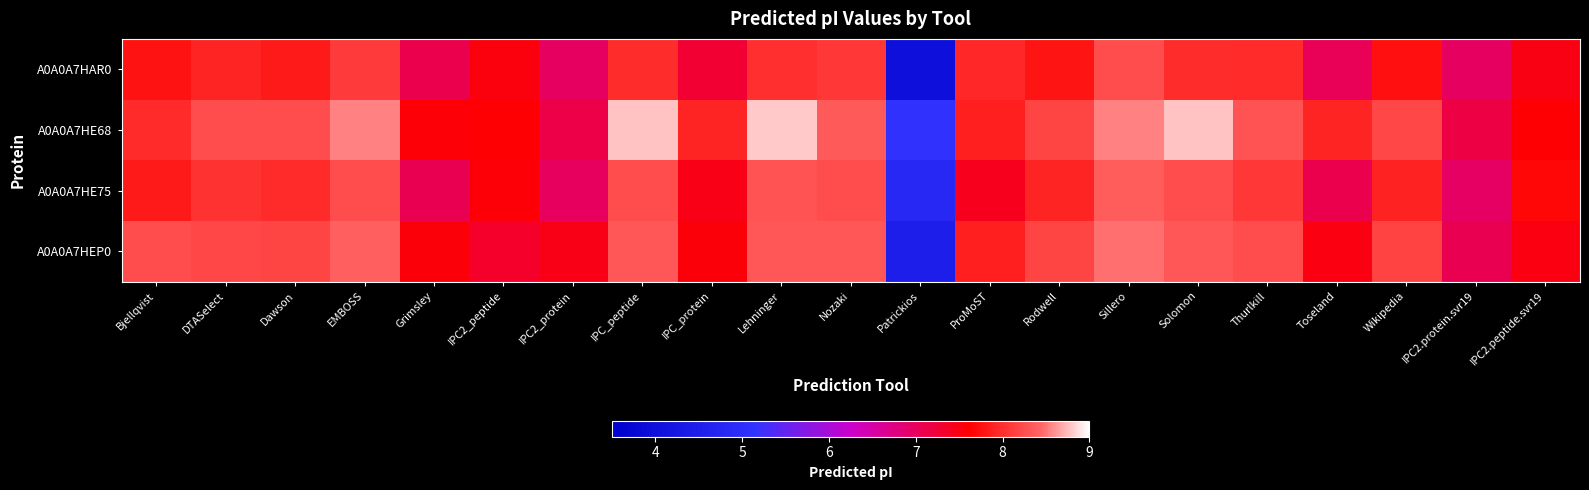

Reading left to right, list all the values displayed in this chart.

A0A0A7HAR0: Bjellqvist=7.8	DTASelect=7.9	Dawson=7.8	EMBOSS=8.1	Grimsley=7.1	IPC2_peptide=7.5	IPC2_protein=7.0	IPC_peptide=8.0	IPC_protein=7.3	Lehninger=8.0	Nozaki=8.1	Patrickios=4.0	ProMoST=7.9	Rodwell=7.8	Sillero=8.2	Solomon=8.0	Thurlkill=8.0	Toseland=7.0	Wikipedia=7.7	IPC2.protein.svr19=7.0	IPC2.peptide.svr19=7.5
A0A0A7HE68: Bjellqvist=8.0	DTASelect=8.2	Dawson=8.2	EMBOSS=8.5	Grimsley=7.6	IPC2_peptide=7.6	IPC2_protein=7.1	IPC_peptide=8.8	IPC_protein=7.9	Lehninger=8.8	Nozaki=8.3	Patrickios=5.1	ProMoST=7.9	Rodwell=8.2	Sillero=8.5	Solomon=8.8	Thurlkill=8.3	Toseland=7.9	Wikipedia=8.2	IPC2.protein.svr19=7.2	IPC2.peptide.svr19=7.6
A0A0A7HE75: Bjellqvist=7.8	DTASelect=8.0	Dawson=8.0	EMBOSS=8.2	Grimsley=7.1	IPC2_peptide=7.6	IPC2_protein=7.0	IPC_peptide=8.2	IPC_protein=7.5	Lehninger=8.3	Nozaki=8.2	Patrickios=4.8	ProMoST=7.4	Rodwell=7.9	Sillero=8.4	Solomon=8.2	Thurlkill=8.1	Toseland=7.1	Wikipedia=7.9	IPC2.protein.svr19=6.9	IPC2.peptide.svr19=7.7
A0A0A7HEP0: Bjellqvist=8.2	DTASelect=8.2	Dawson=8.2	EMBOSS=8.4	Grimsley=7.6	IPC2_peptide=7.3	IPC2_protein=7.5	IPC_peptide=8.3	IPC_protein=7.5	Lehninger=8.3	Nozaki=8.3	Patrickios=4.5	ProMoST=7.9	Rodwell=8.2	Sillero=8.5	Solomon=8.3	Thurlkill=8.2	Toseland=7.5	Wikipedia=8.1	IPC2.protein.svr19=7.1	IPC2.peptide.svr19=7.5